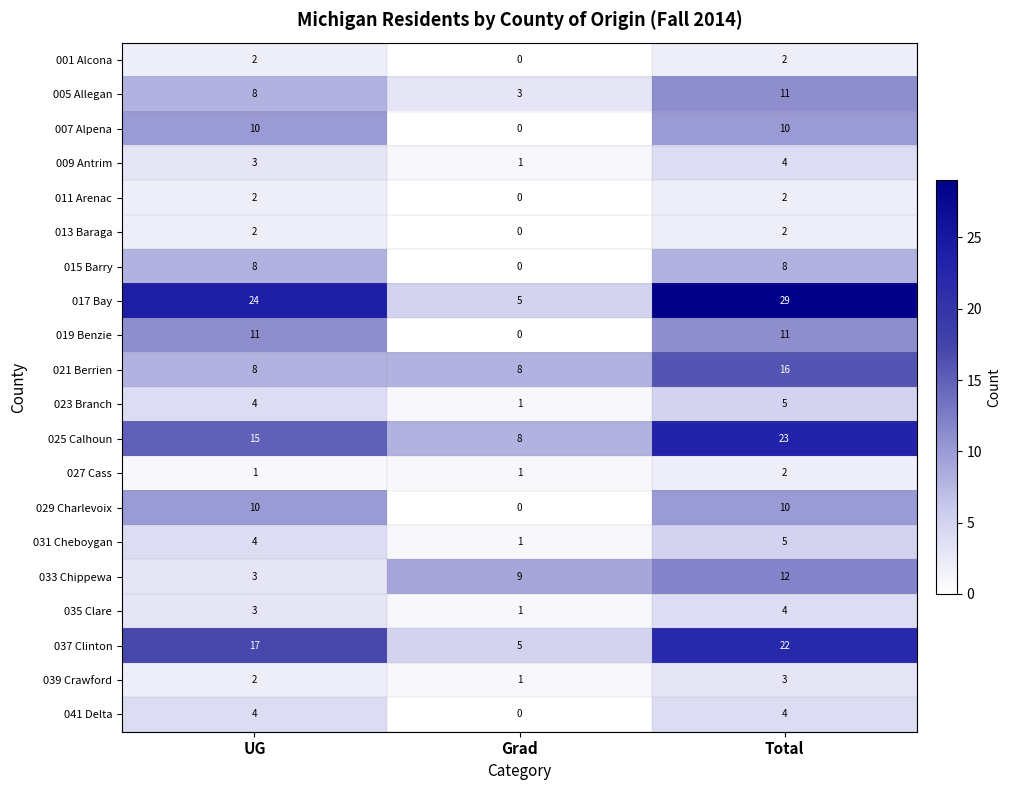

Where is 025 Calhoun nearest to the value 15?

UG